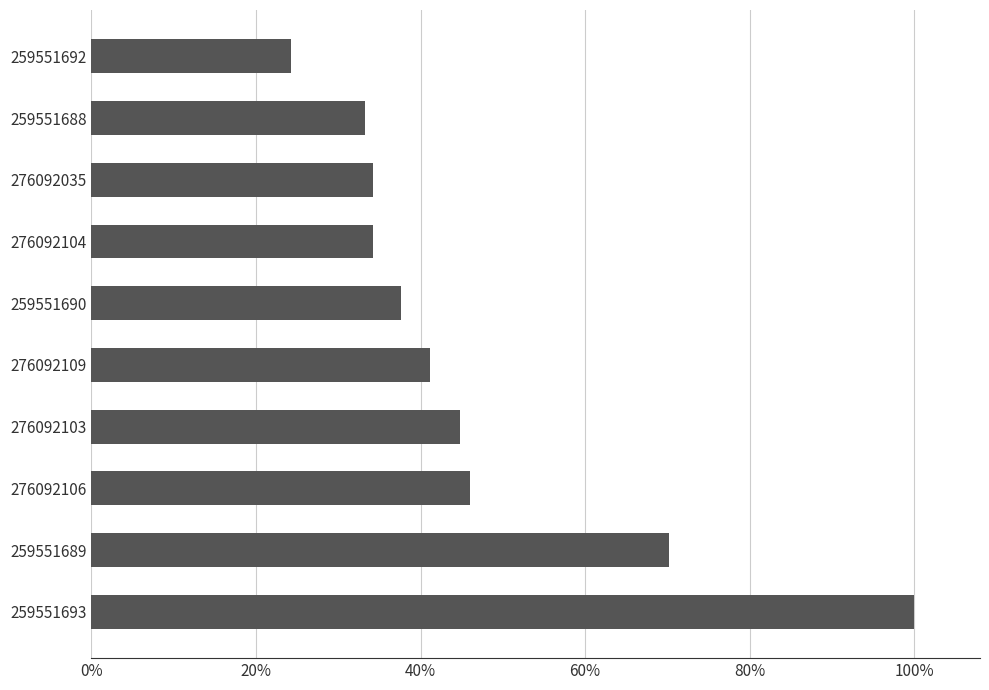

Count the values in the range 0 to 1.

10